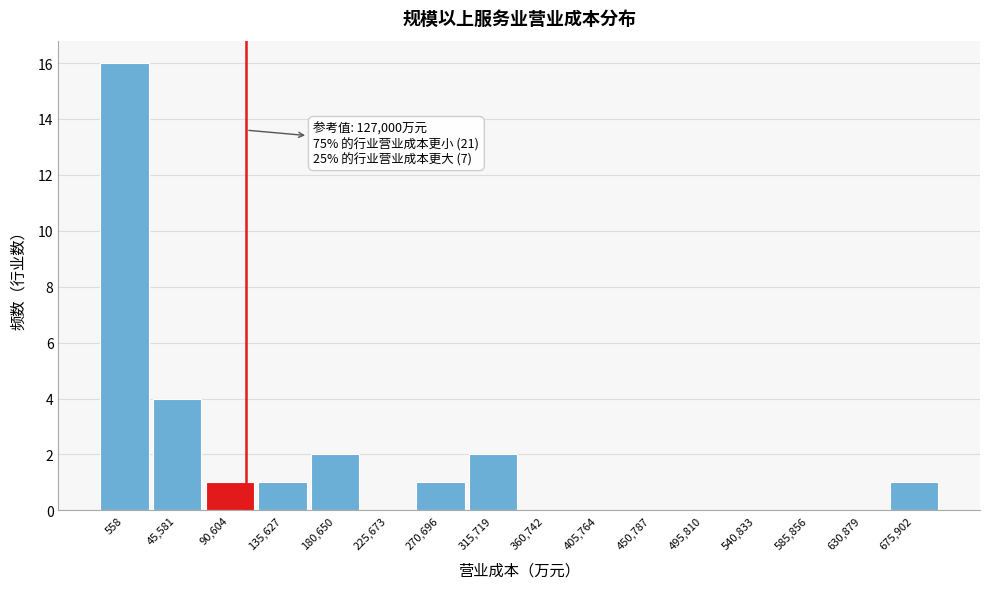

Reading left to right, what are all the values shown in this chart?

558=16	45,581=4	90,604=1	135,627=1	180,650=2	225,673=0	270,696=1	315,719=2	360,742=0	405,764=0	450,787=0	495,810=0	540,833=0	585,856=0	630,879=0	675,902=1